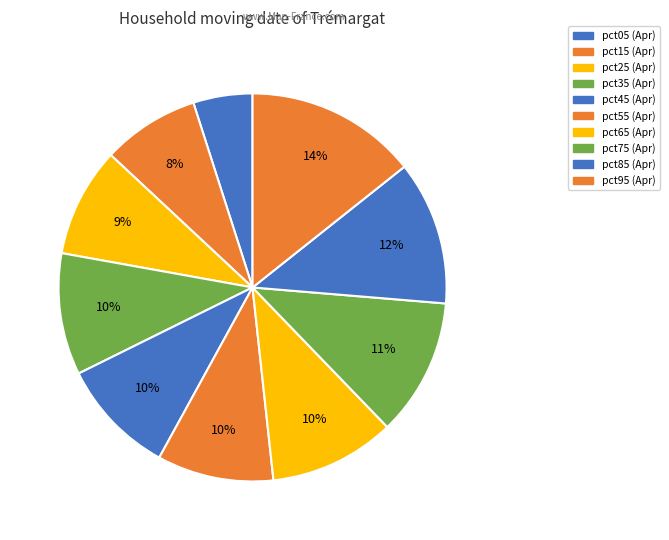

How many slices are in this pie chart?

10